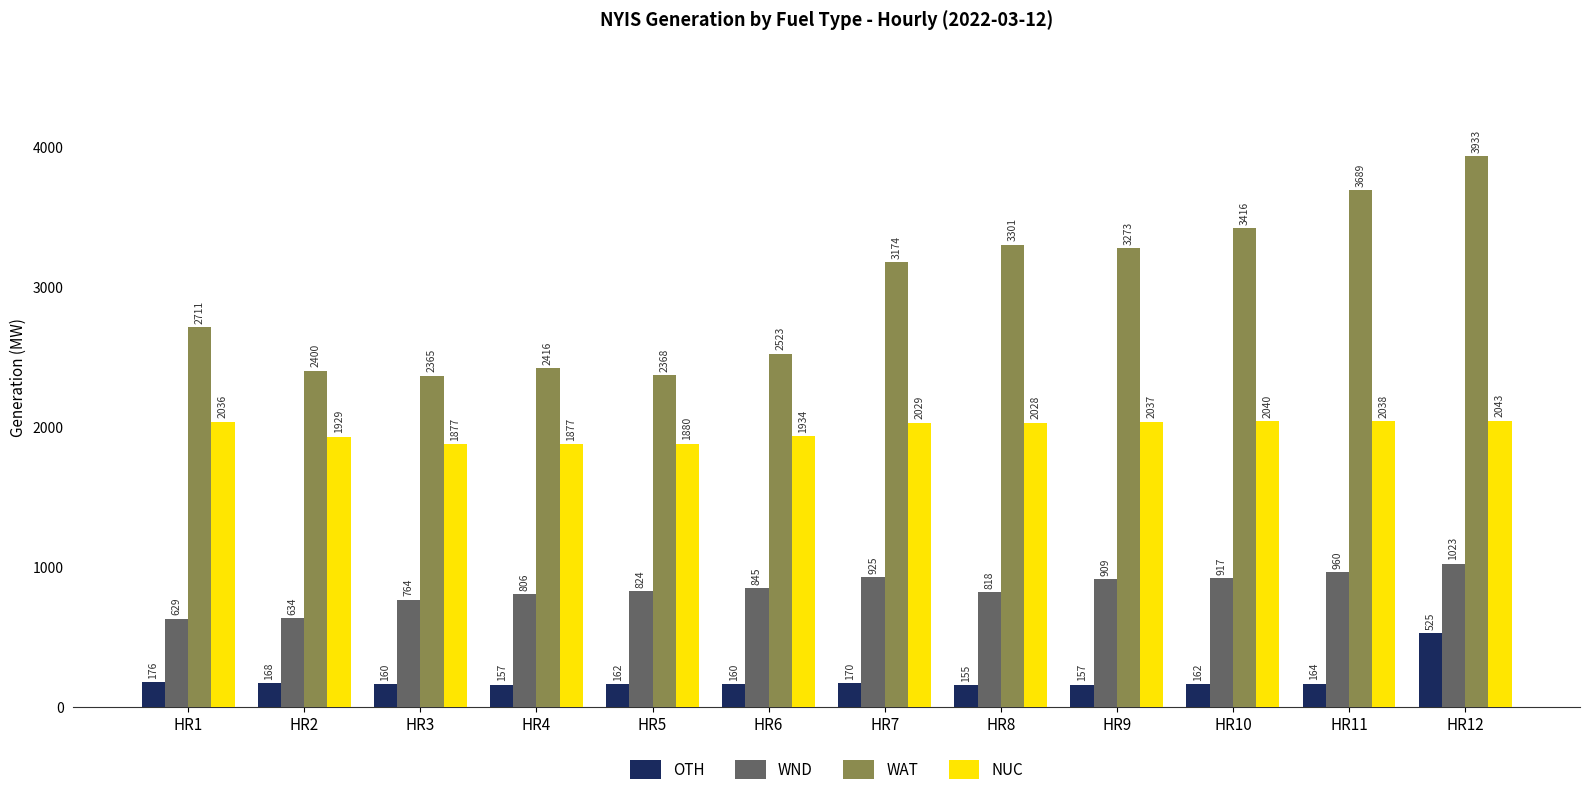

True or false: NUC has a value of 2028 at HR8.

True